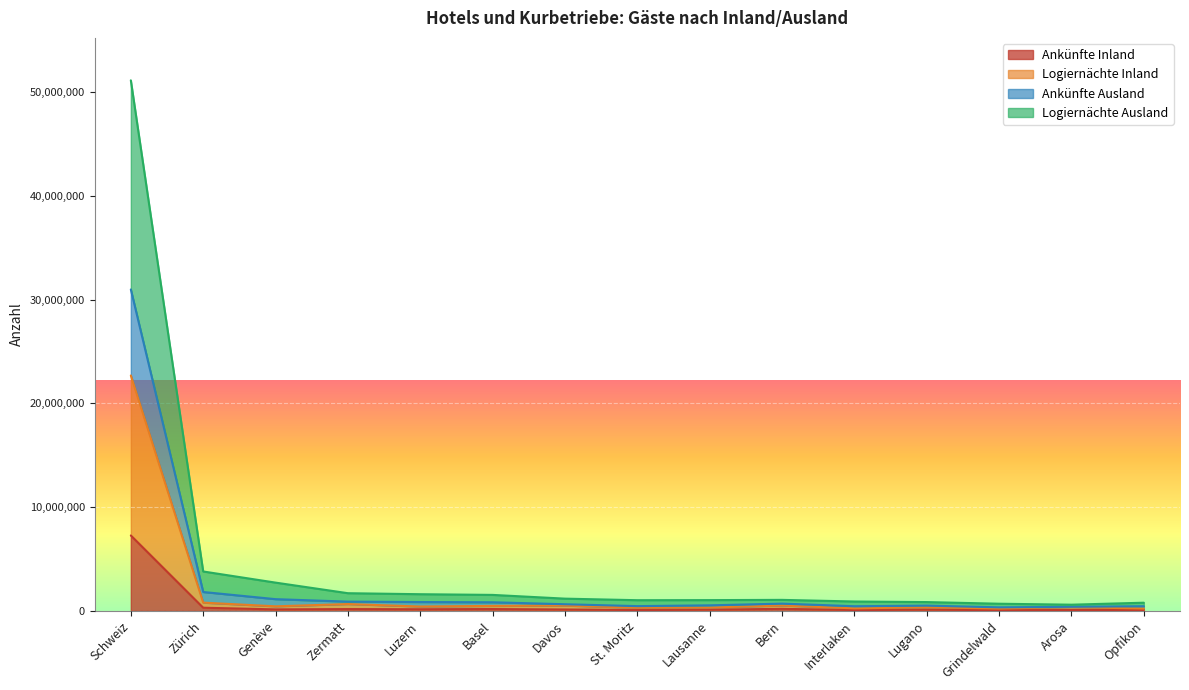

What is the maximum value for Ankünfte Inland?

7270576